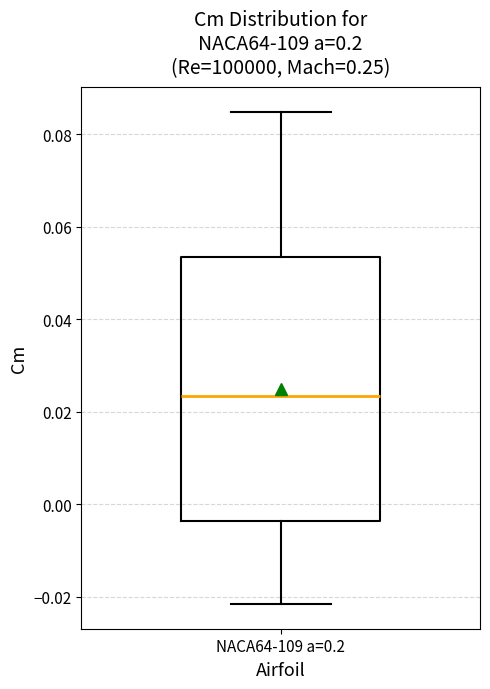

Where does the upper whisker of the box for NACA64-109 a=0.2 end on the y-axis? The values are not printed on the chart, so give them approximately, as read against the axis.

0.084